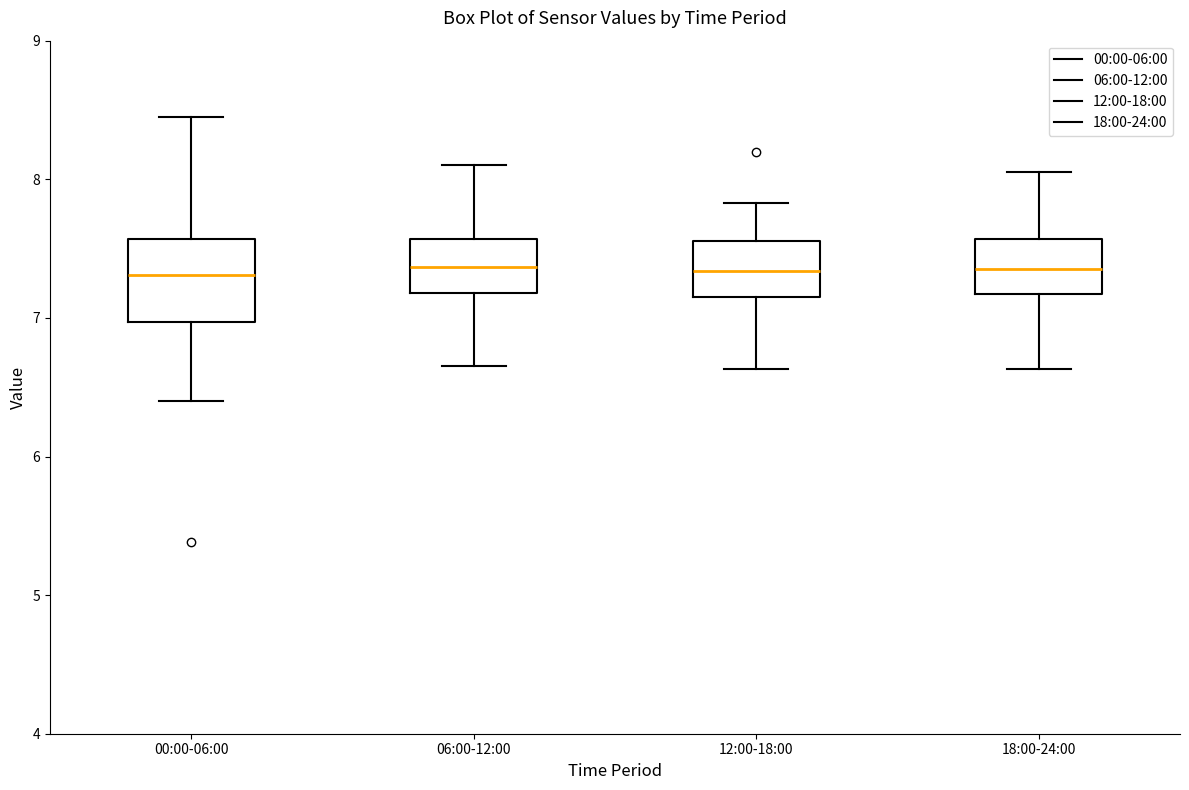

Reading left to right, read every box against the y-axis: the position of its median line, the range the box covers, and the ends of its whiskers. The values are not printed on the chart, so give them approximately, as read against the axis.

00:00-06:00: median 7.3, box 7.0 to 7.6, whiskers 6.4 to 8.5
06:00-12:00: median 7.4, box 7.2 to 7.6, whiskers 6.7 to 8.1
12:00-18:00: median 7.3, box 7.2 to 7.6, whiskers 6.6 to 7.8
18:00-24:00: median 7.4, box 7.2 to 7.6, whiskers 6.6 to 8.1